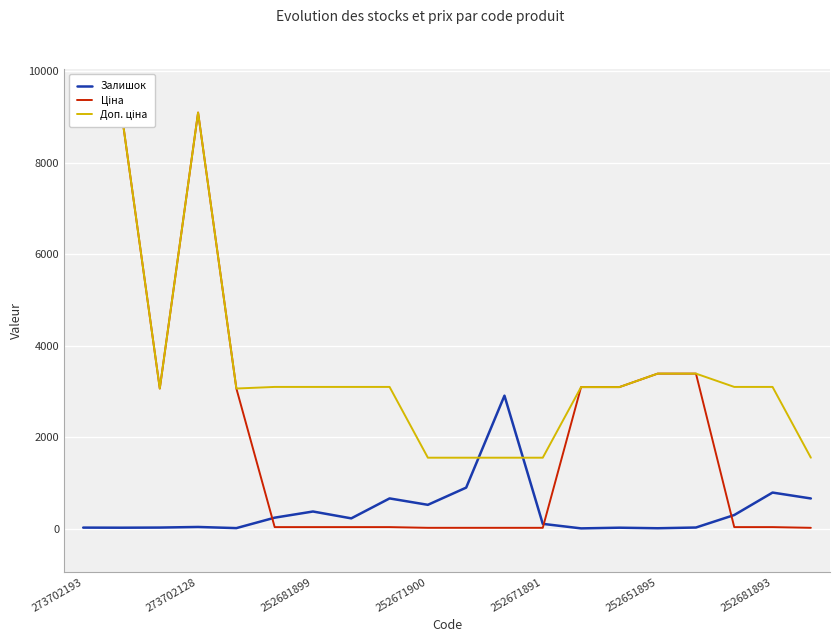

Reading right to left, extract all data points from this chart.

Залишок: 657.0	786.0	295.0	22.0	6.0	18.0	3.0	102.0	2904.0	894.0	518.0	658.0	222.0	372.0	237.0	9.0	34.0	21.0	18.0	20.0
Ціна: 15.5	30.9	30.9	3385.7	3385.7	3091.3	3091.3	15.5	15.5	15.5	15.5	30.9	30.9	30.9	30.9	3059.7	9092.0	3059.7	9092.0	9092.0
Доп. ціна: 1548.0	3095.0	3095.0	3386.0	3386.0	3091.0	3091.0	1548.0	1548.0	1548.0	1548.0	3095.0	3095.0	3095.0	3095.0	3060.0	9092.0	3060.0	9092.0	9092.0